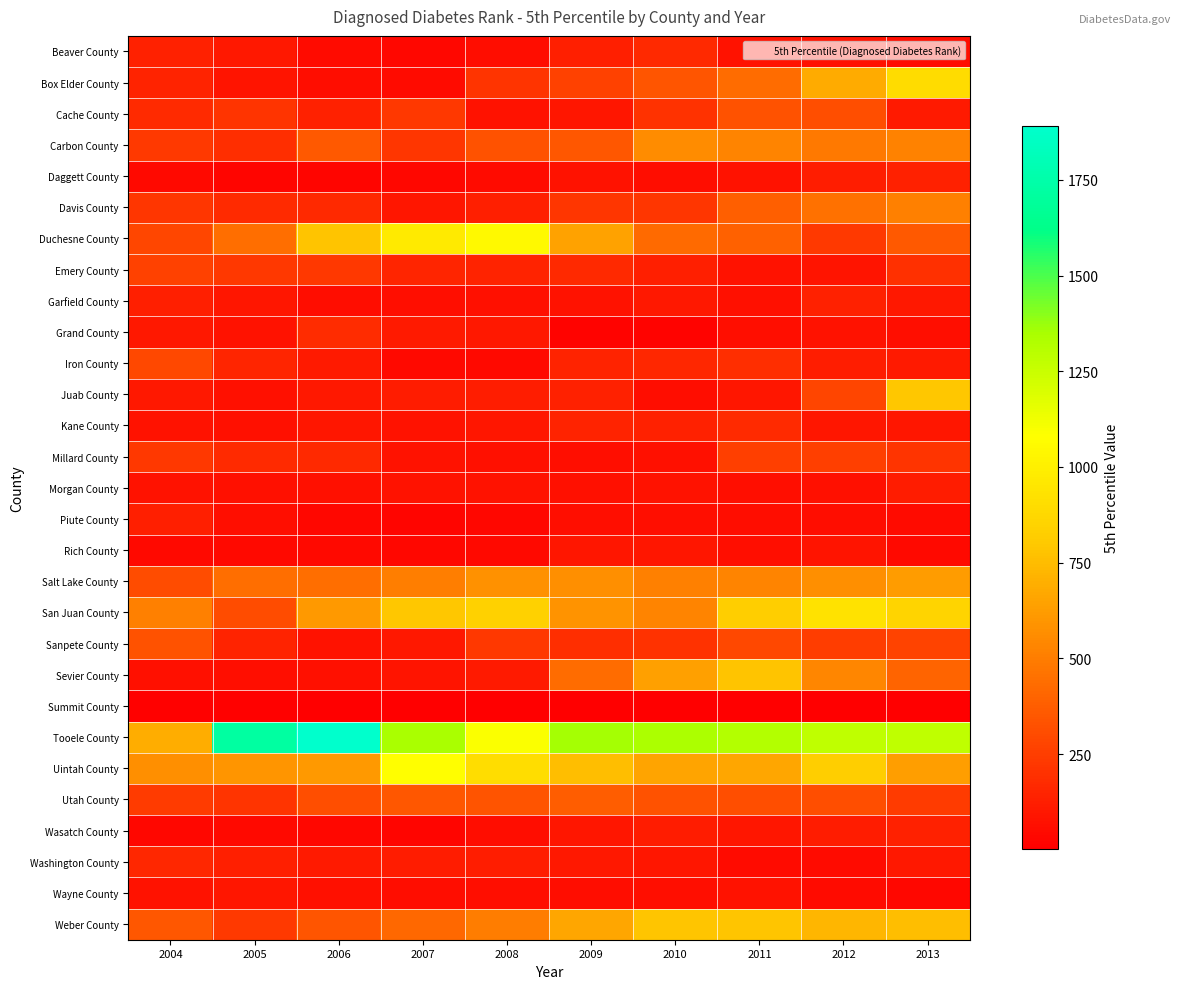

At how many categories does at least one series exceed 241?

10